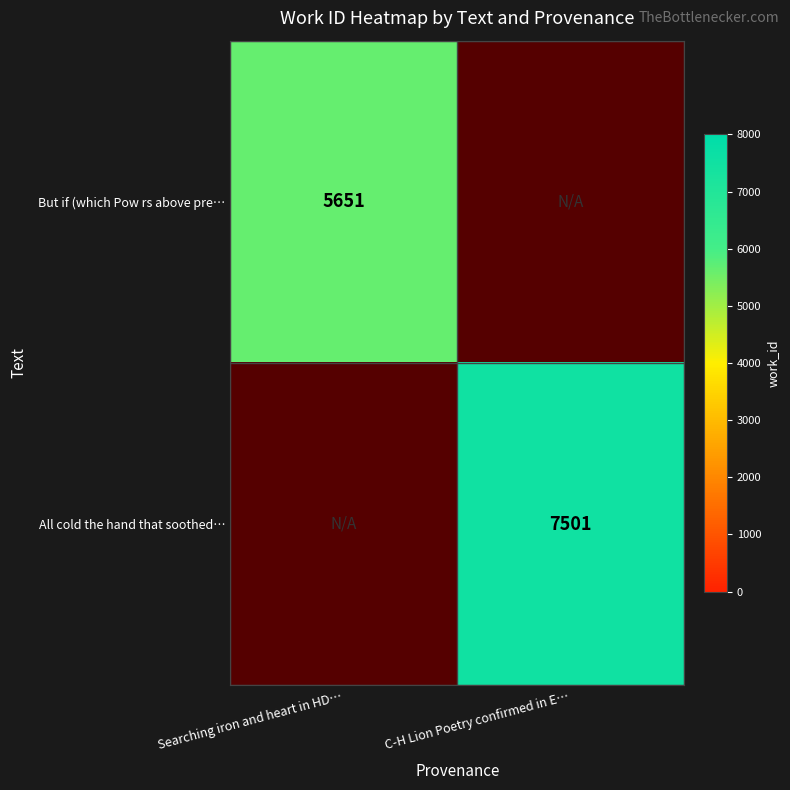

True or false: All cold the hand that soothed… has a value of 7501 at C-H Lion Poetry confirmed in E….

True